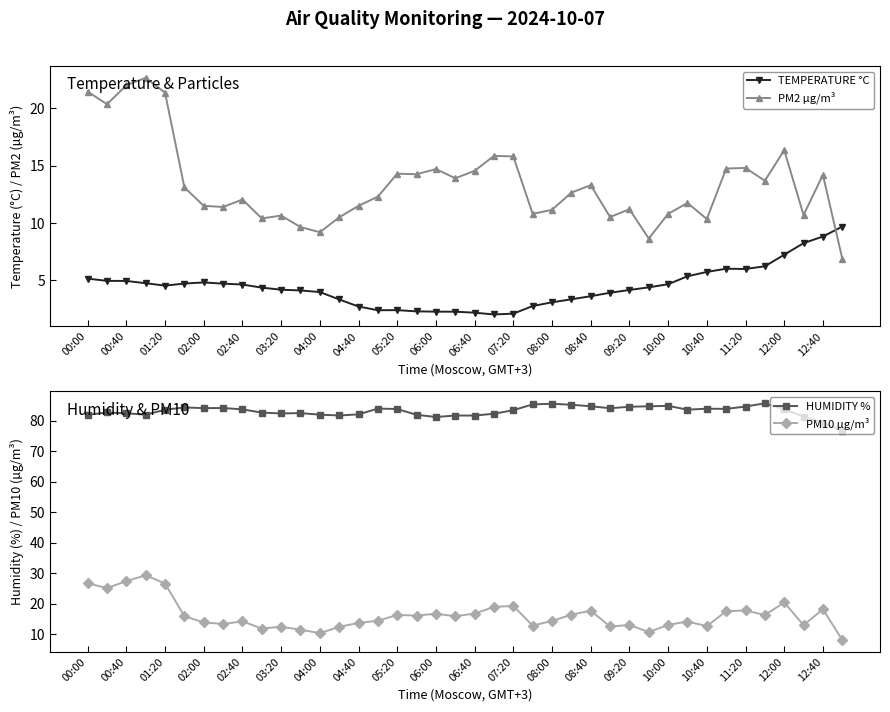

True or false: TEMPERATURE °C has more than 1 interior local peaks.

True